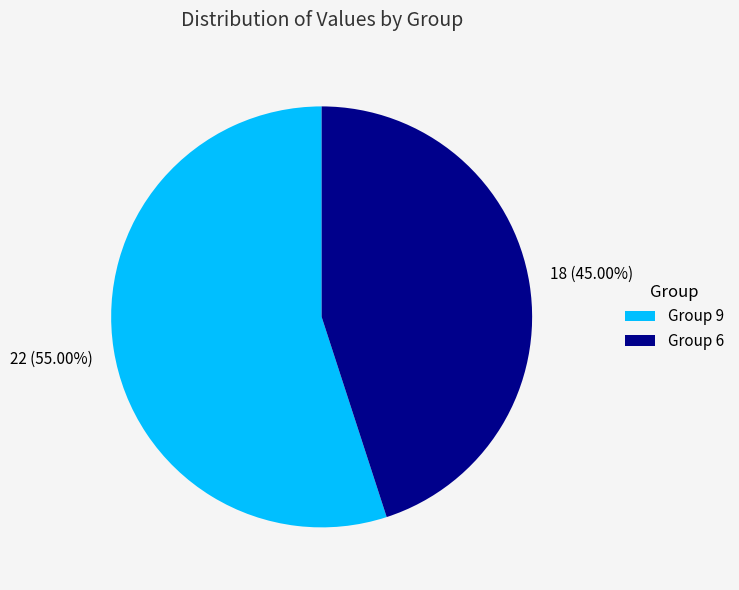

To the nearest percent, what is the difference between the largest and smallest slice percentages?

10%